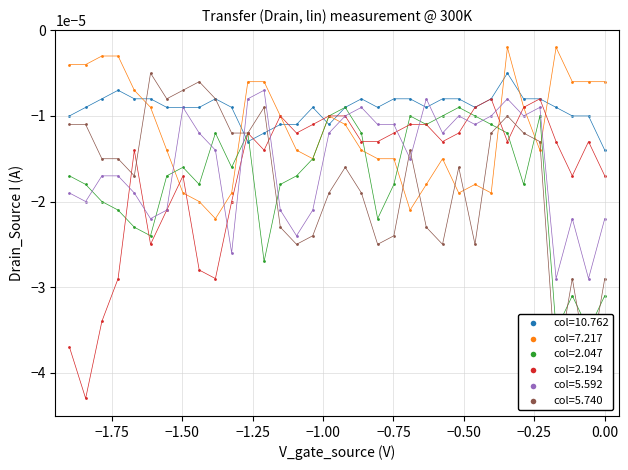

Which series has the largest total across all categories?

10.762